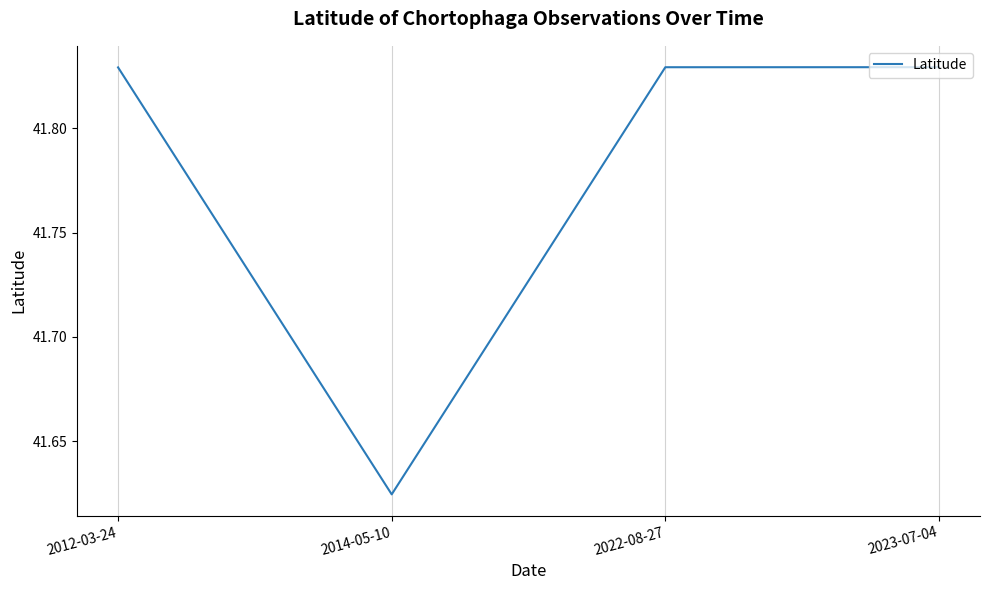

Where is the data nearest to the value 41?

2014-05-10